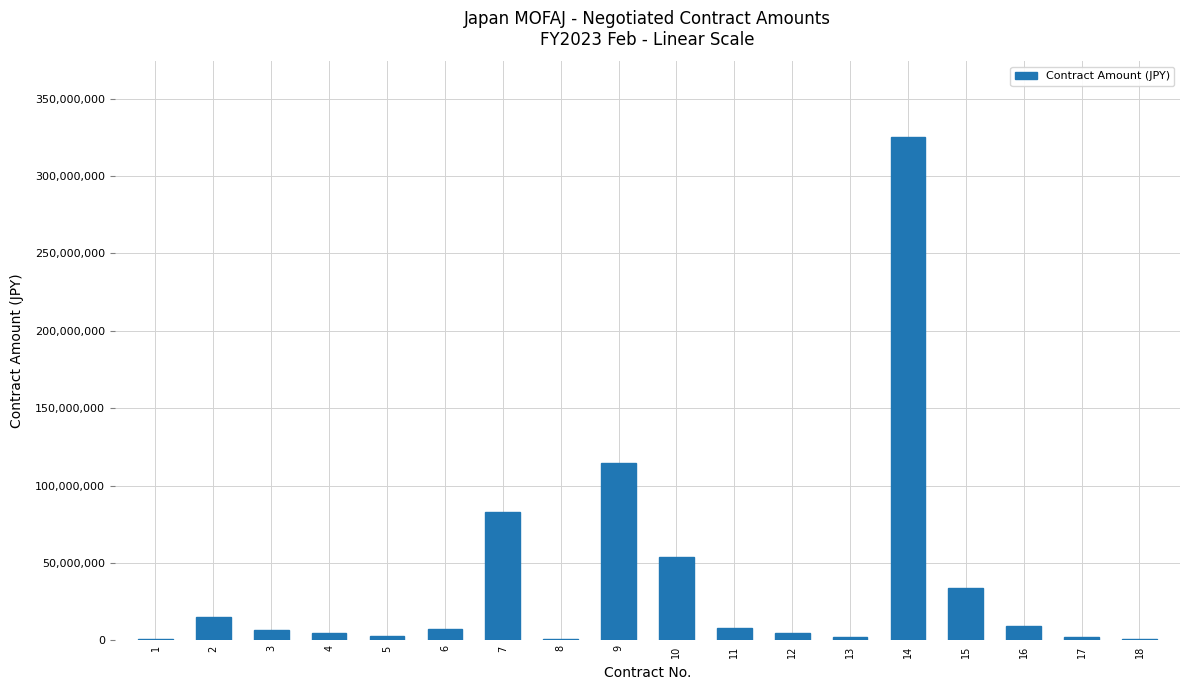

What is the sum of all values?

676537981